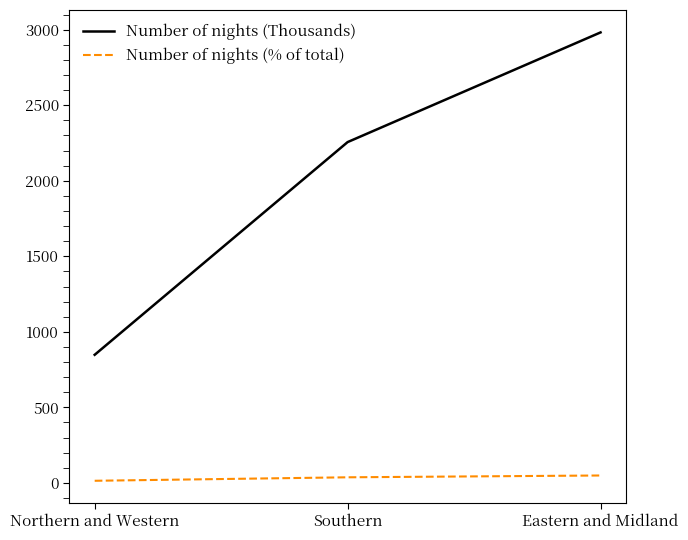

The Number of nights (Thousands) series shows 2256 at Southern. True or false?

True